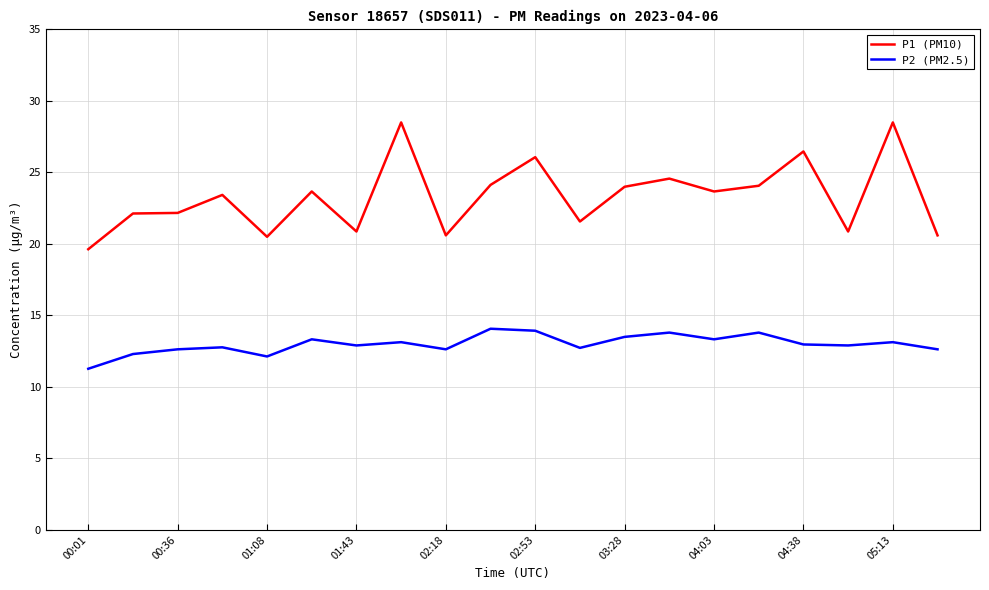

List the series in order of their overall mean, lowest first.

P2 (PM2.5), P1 (PM10)